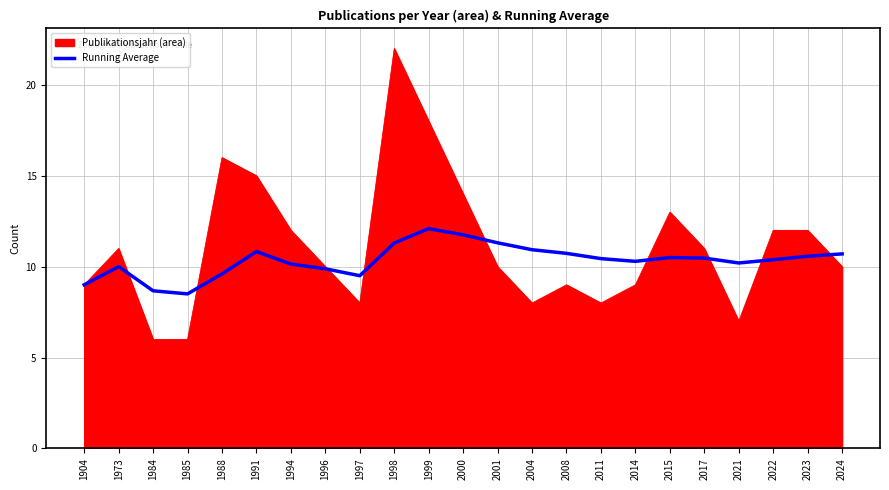

The Publikationsjahr (area) series shows 5.1 at 1973. True or false?

False